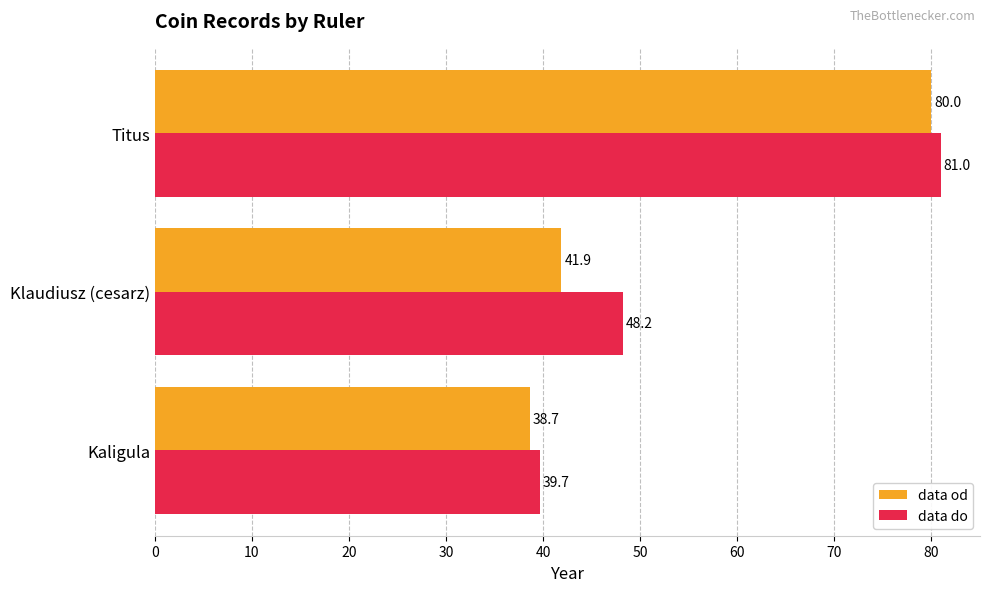

Which series has the largest total across all categories?

data do